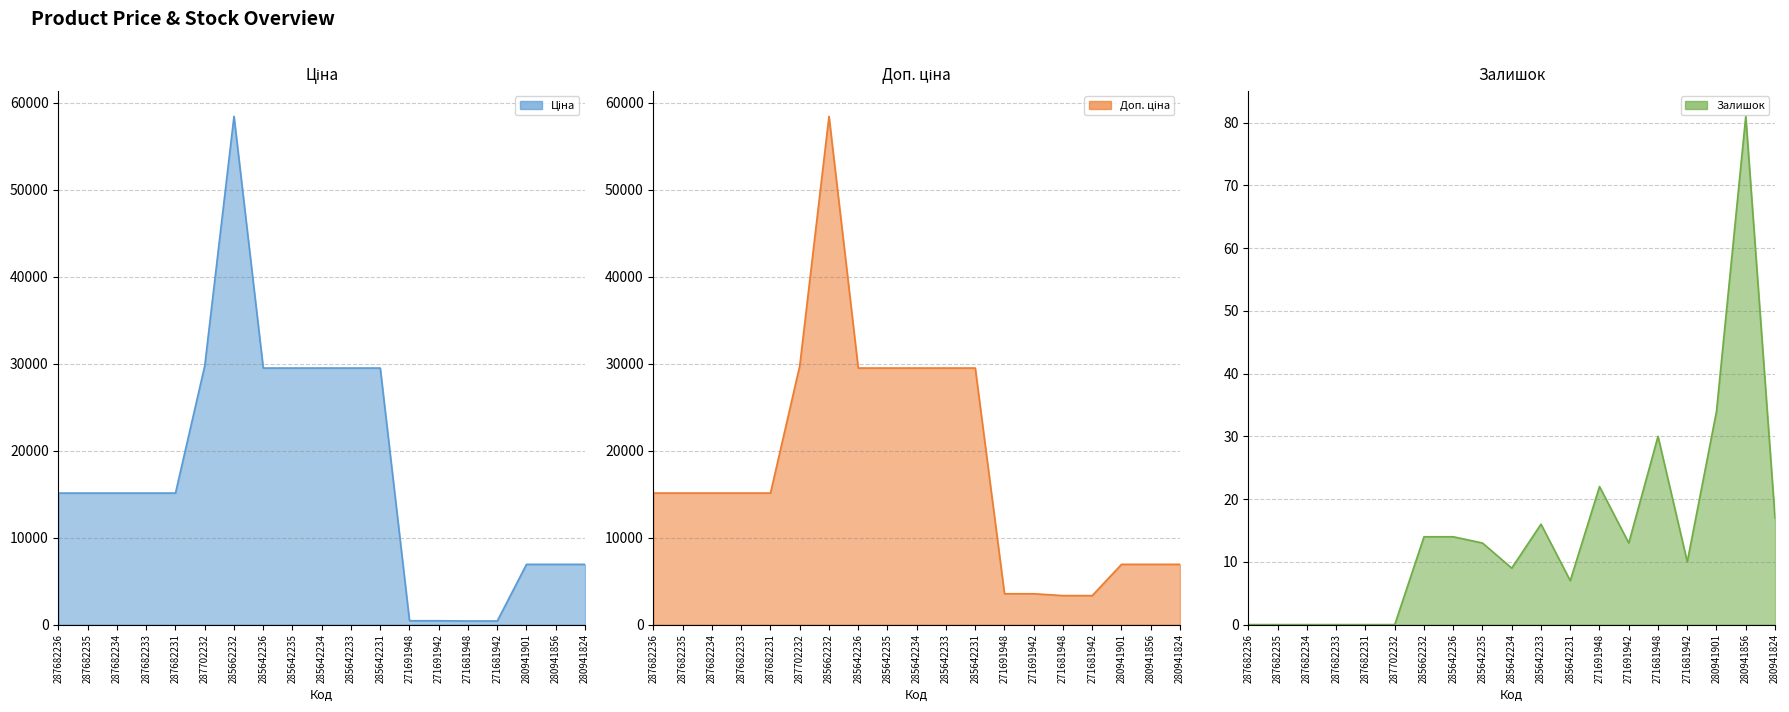

What is the total value across all series at 271691942?

4001.1